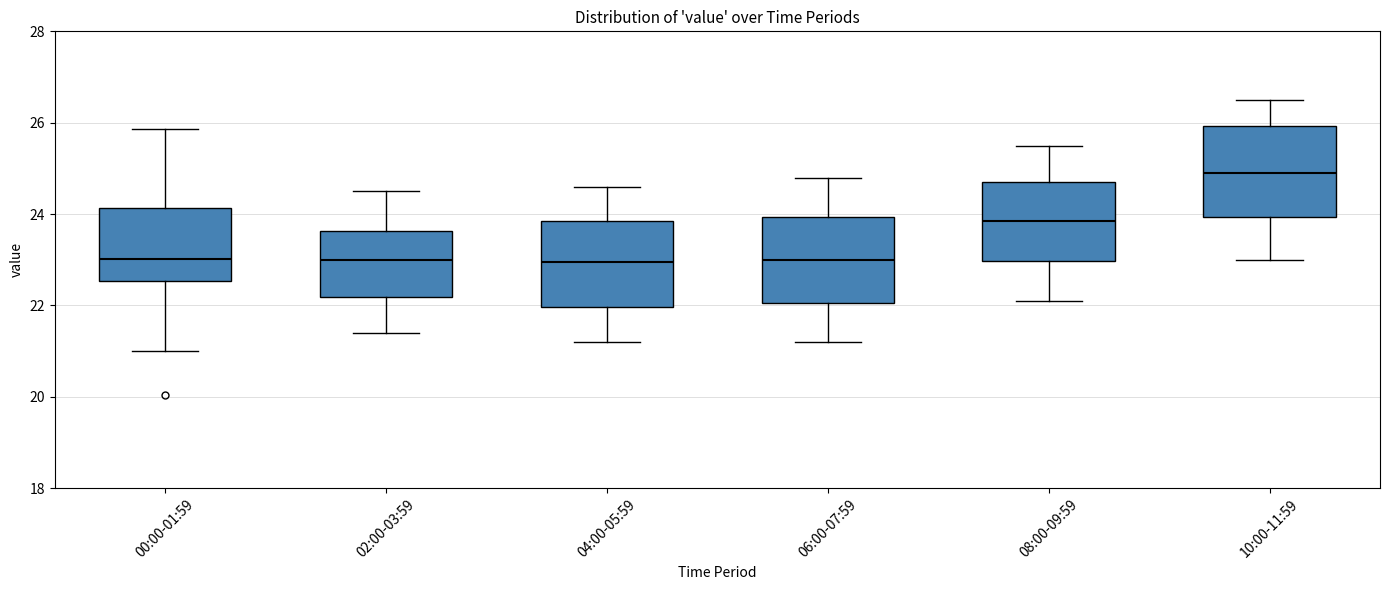

Which box's median line is the highest?

10:00-11:59